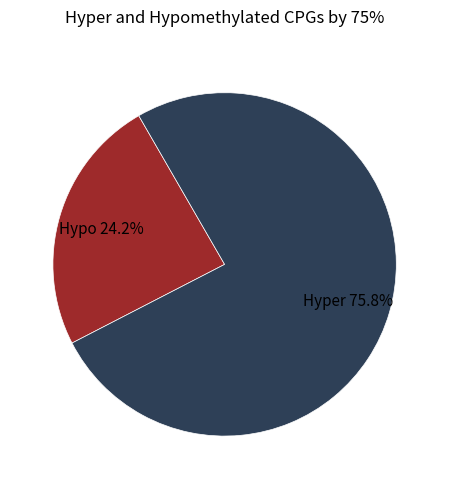

Does any single category account for the majority?

Yes